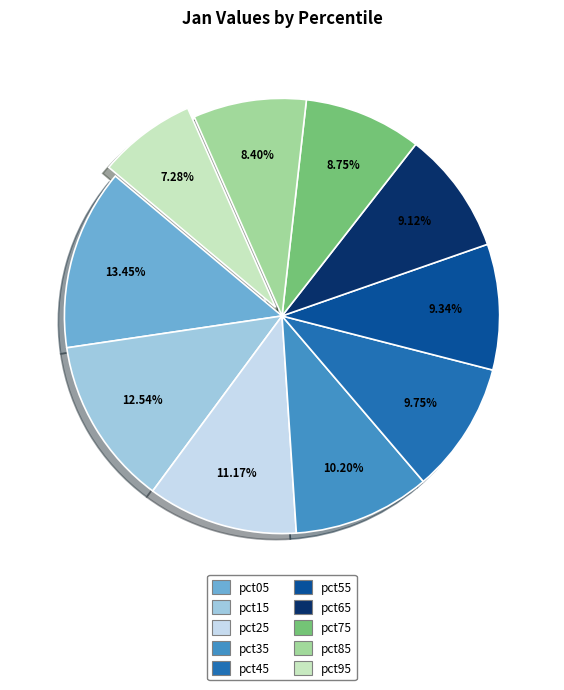

Which slice is the smallest?

pct95